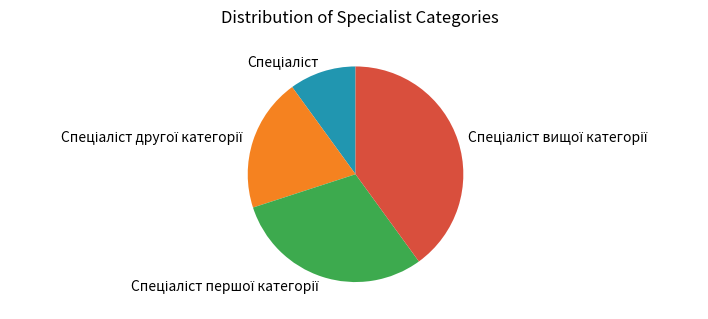

Is there any slice that represents more than half of the pie?

No